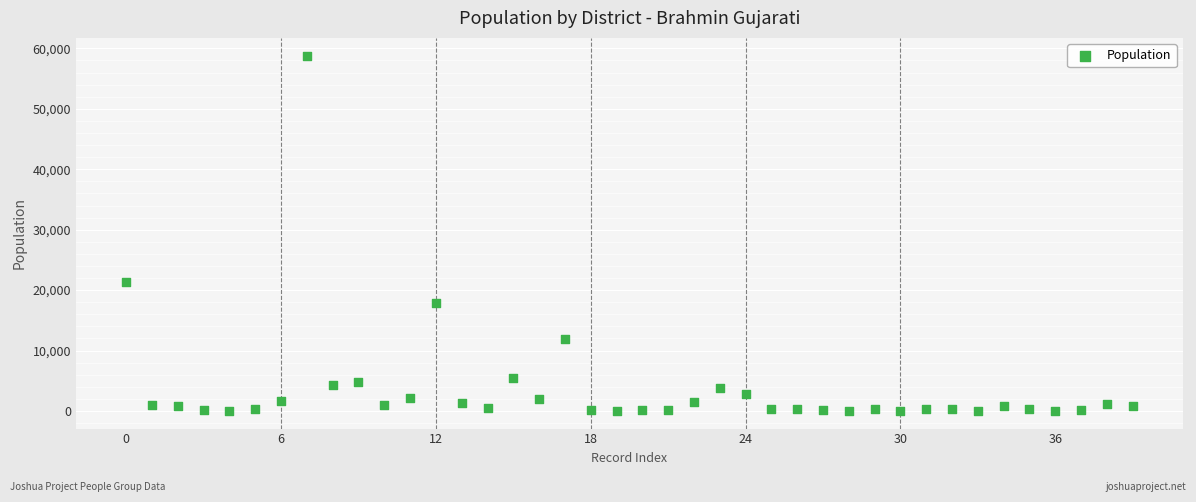

What Y value in the scatter plot is closest to 29410?

21400